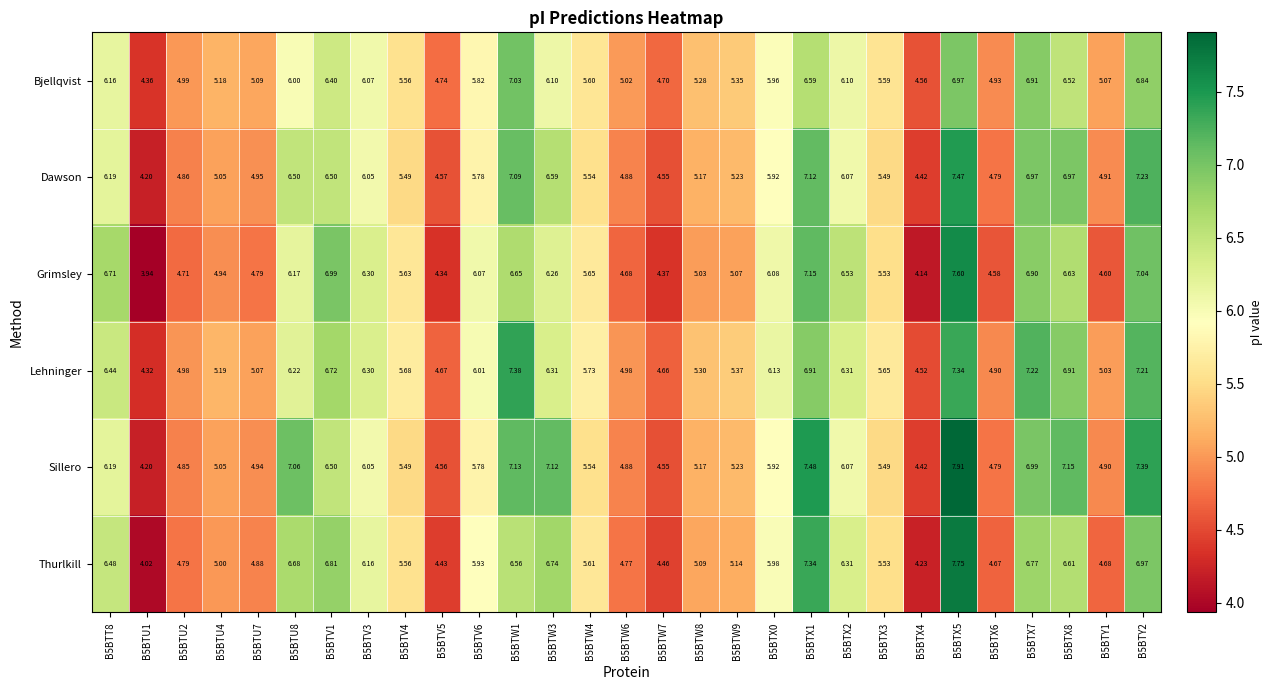

Which series changed the most between B5BTU7 and B5BTX2?

Grimsley